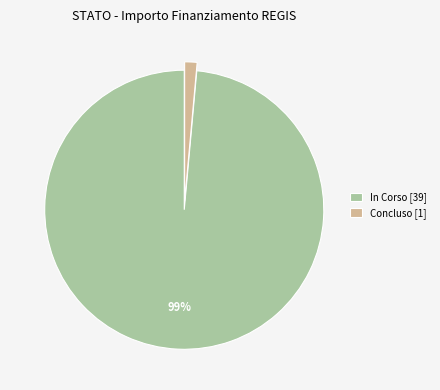

Do Concluso [1] and In Corso [39] together represent more than half of the pie?

Yes